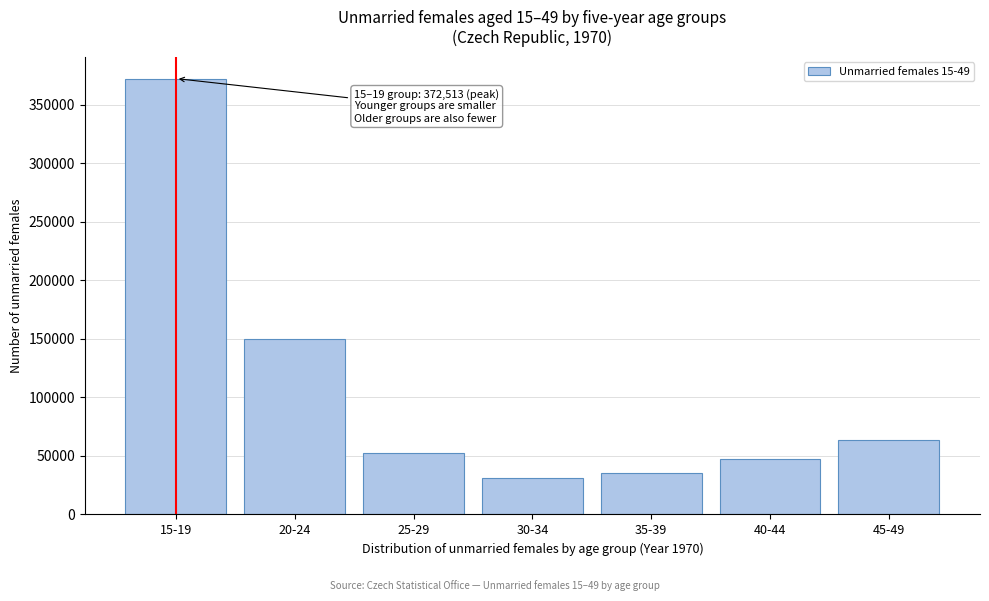

Reading left to right, list all the values displayed in this chart.

15-19=372513	20-24=149697	25-29=52894	30-34=30914	35-39=35302	40-44=47213	45-49=63998